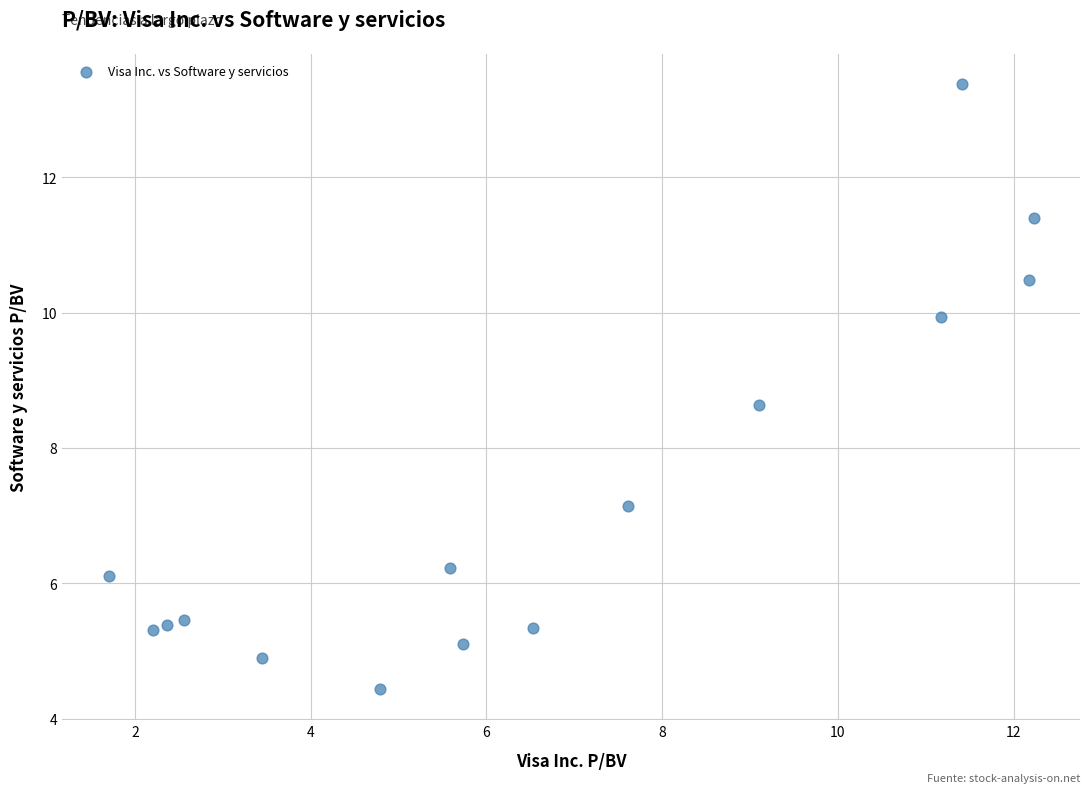

What Y value in the scatter plot is closest to 8?

8.6